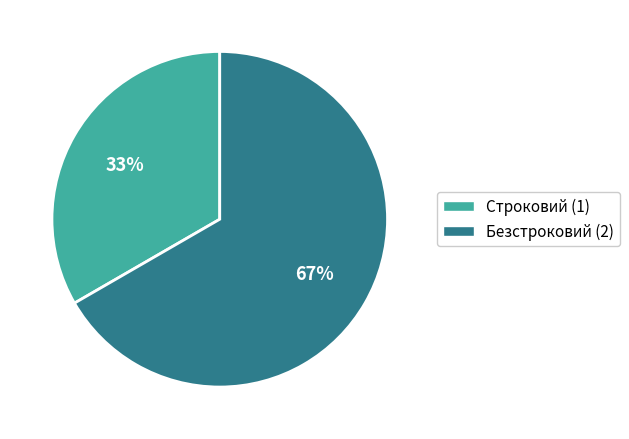

Do Строковий (1) and Безстроковий (2) together represent more than half of the pie?

Yes